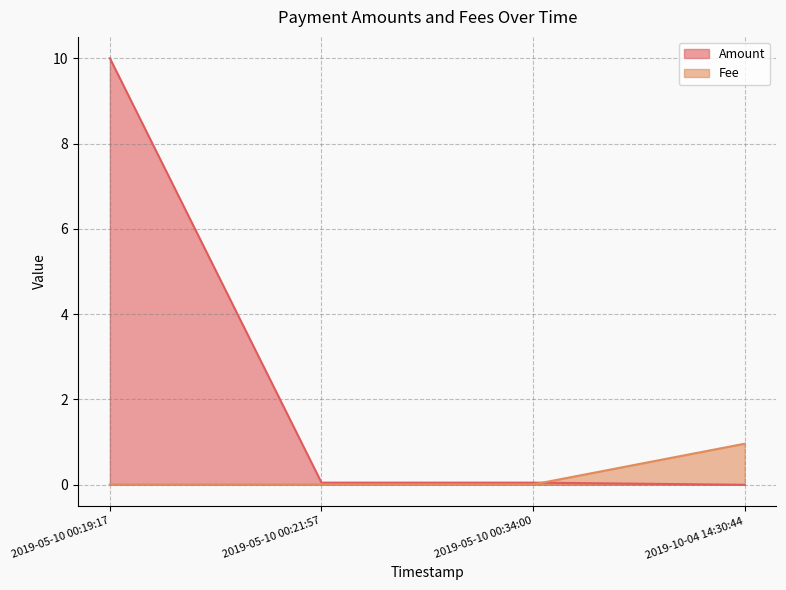

What is the highest value of the Fee series?

1.0